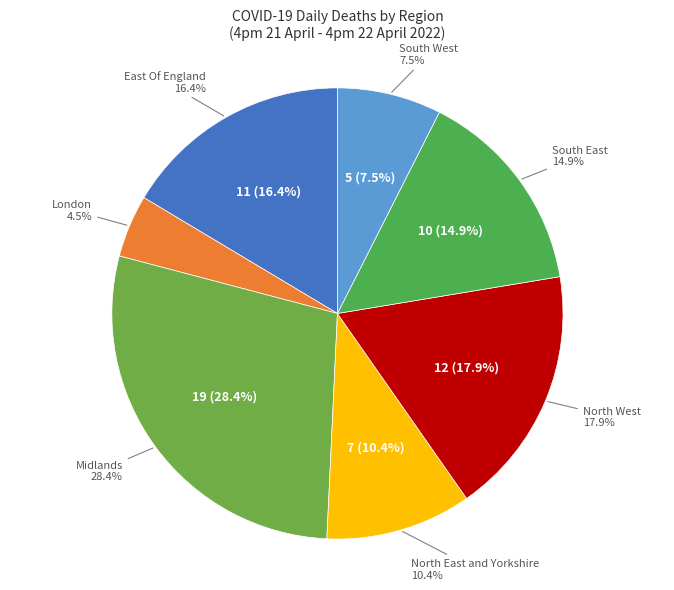

What percentage is the North West slice, to the nearest percent?

18%